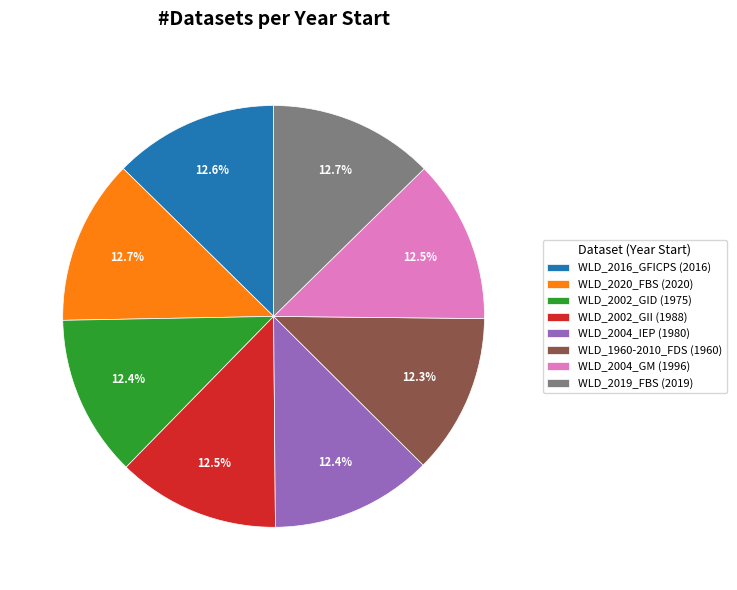

Count the number of slices in the pie.

8